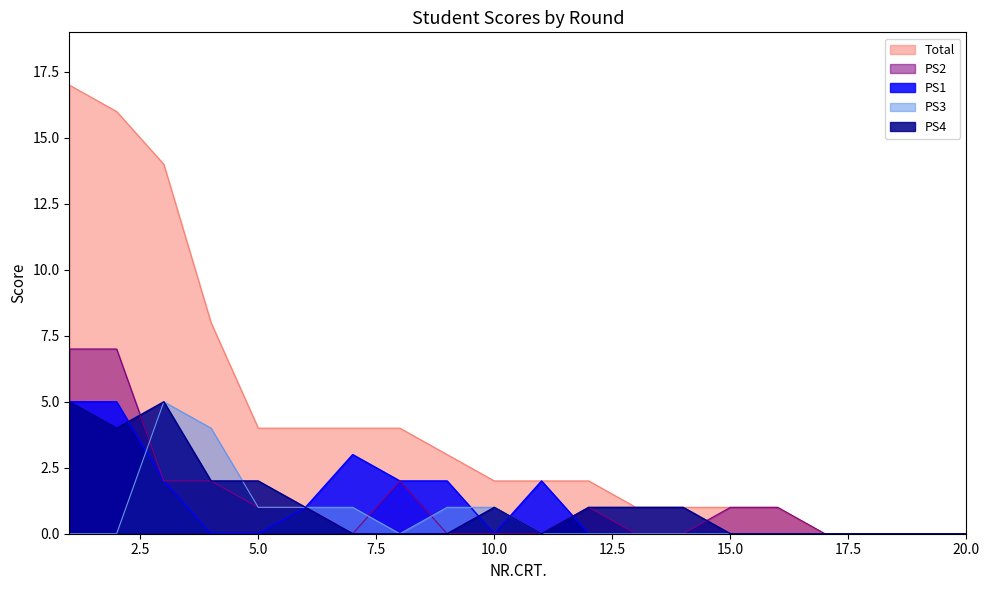

What is the spread (max minus min) of values at 7?

4